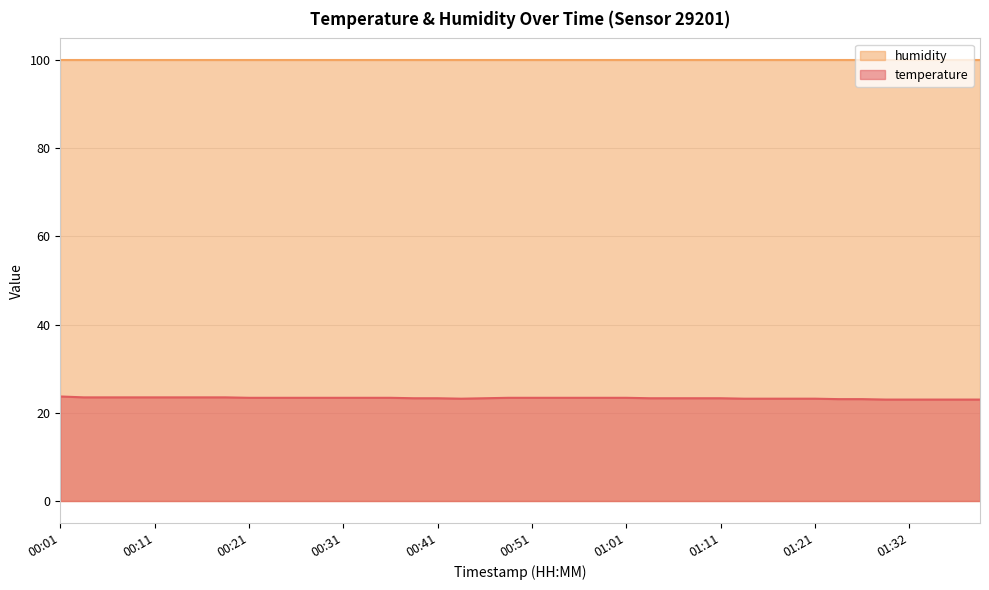

Does the chart have visible grid lines?

Yes